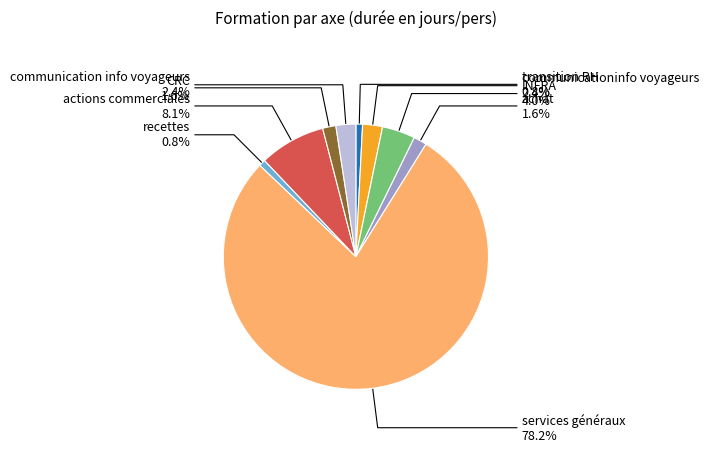

Which has a higher value, communicationinfo voyageurs or CRC?

communicationinfo voyageurs